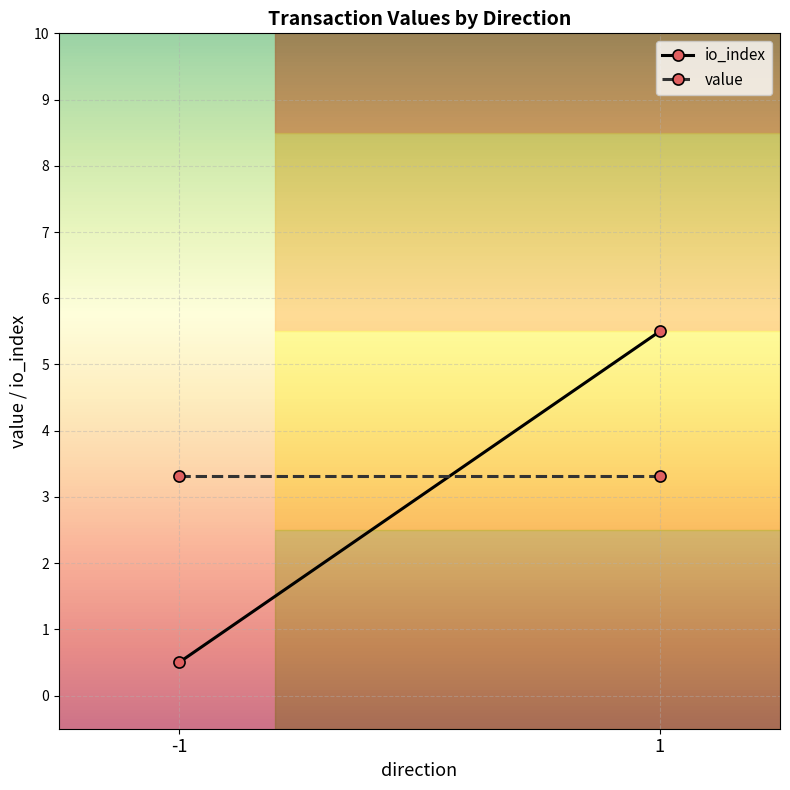

Between -1 and 1, which series saw the biggest shift?

io_index